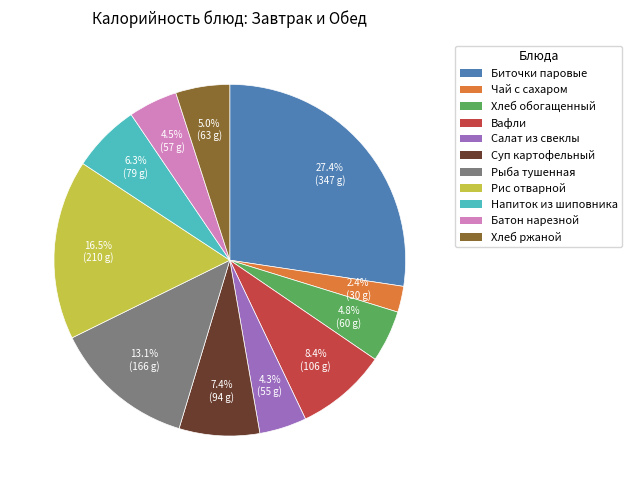

Between Вафли and Биточки паровые, which is larger?

Биточки паровые